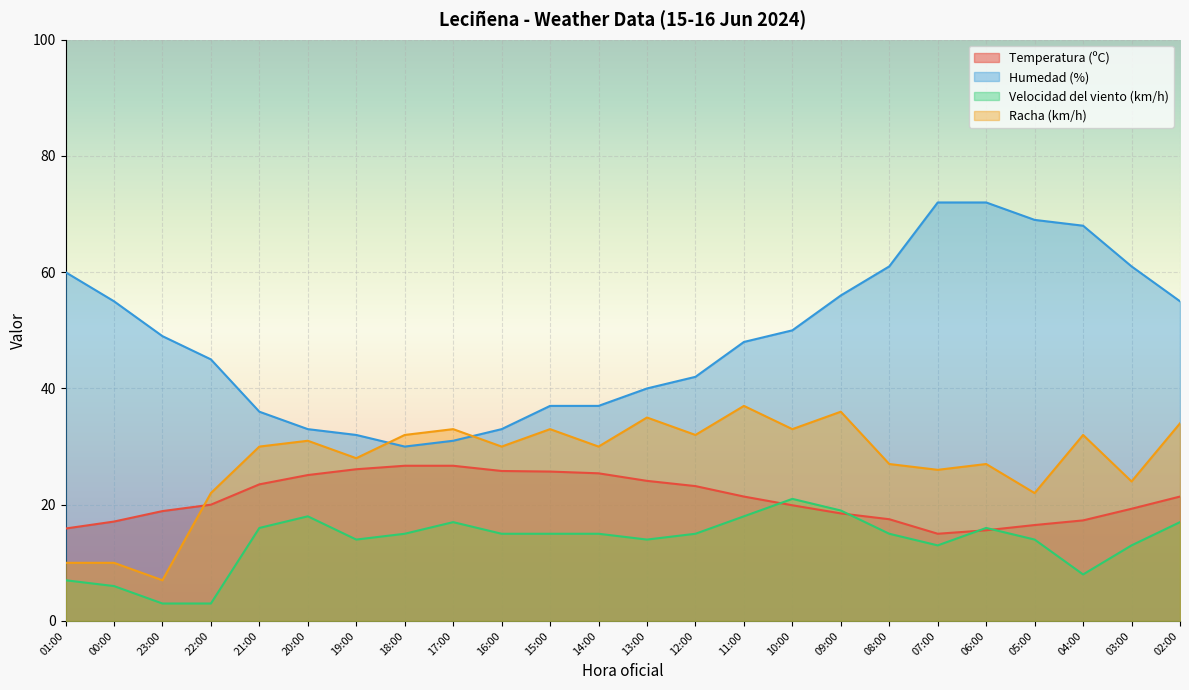

How many interior local peaks does the Racha (km/h) series have?

8